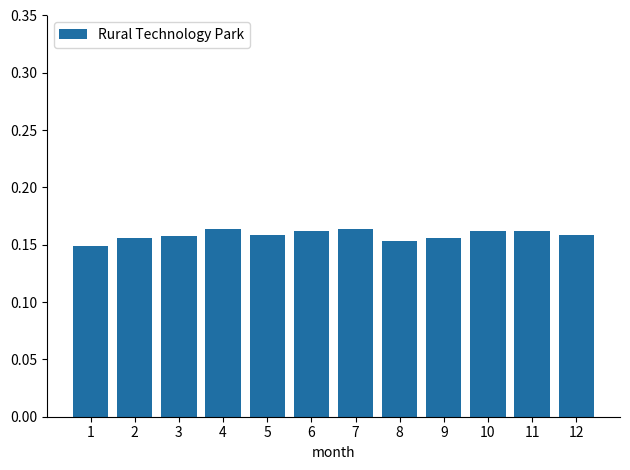

The value at 10 is 0.1. True or false?

False